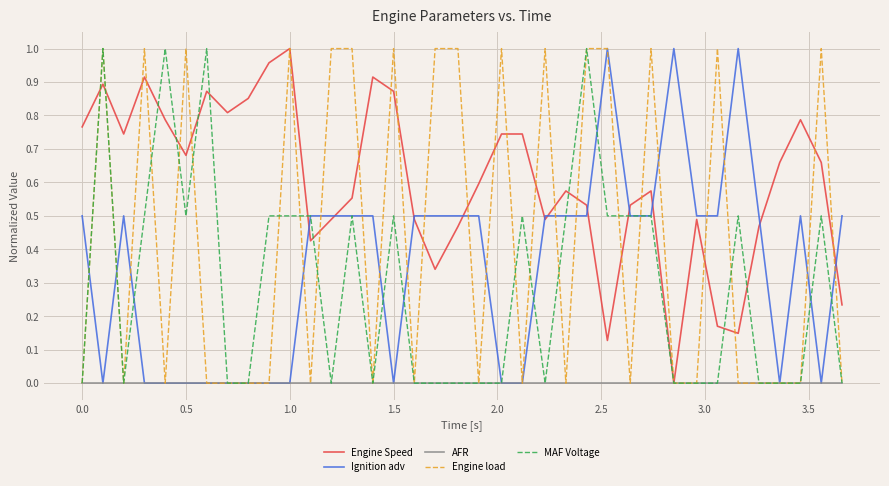

Which series has the largest total across all categories?

Engine Speed